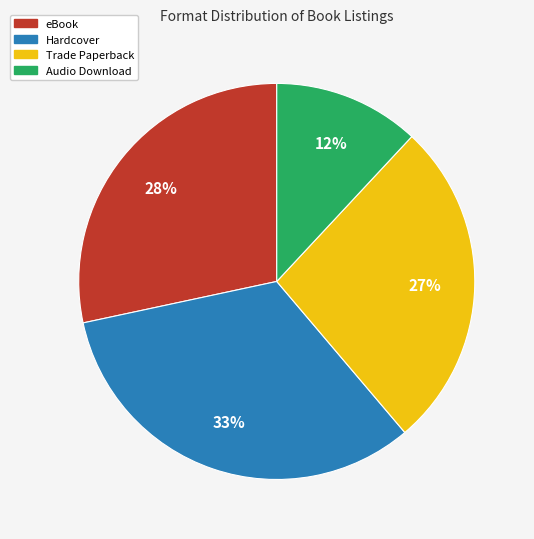

True or false: Audio Download accounts for 20% of the total.

False